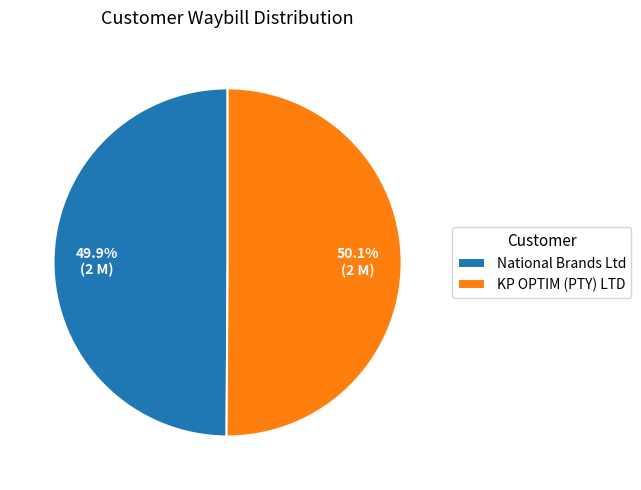

The KP OPTIM (PTY) LTD slice represents 50% of the pie. True or false?

True